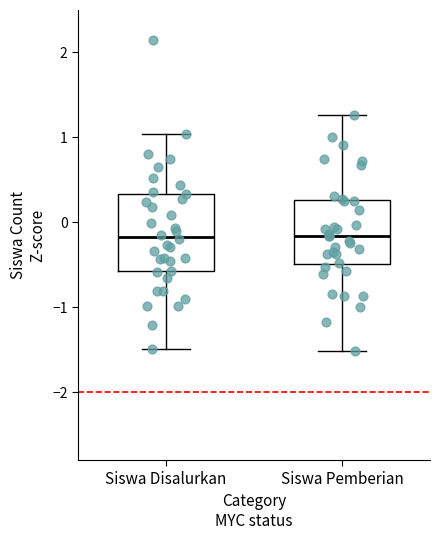

Where is the upper edge of the box for Siswa Pemberian on the y-axis? The values are not printed on the chart, so give them approximately, as read against the axis.

0.3